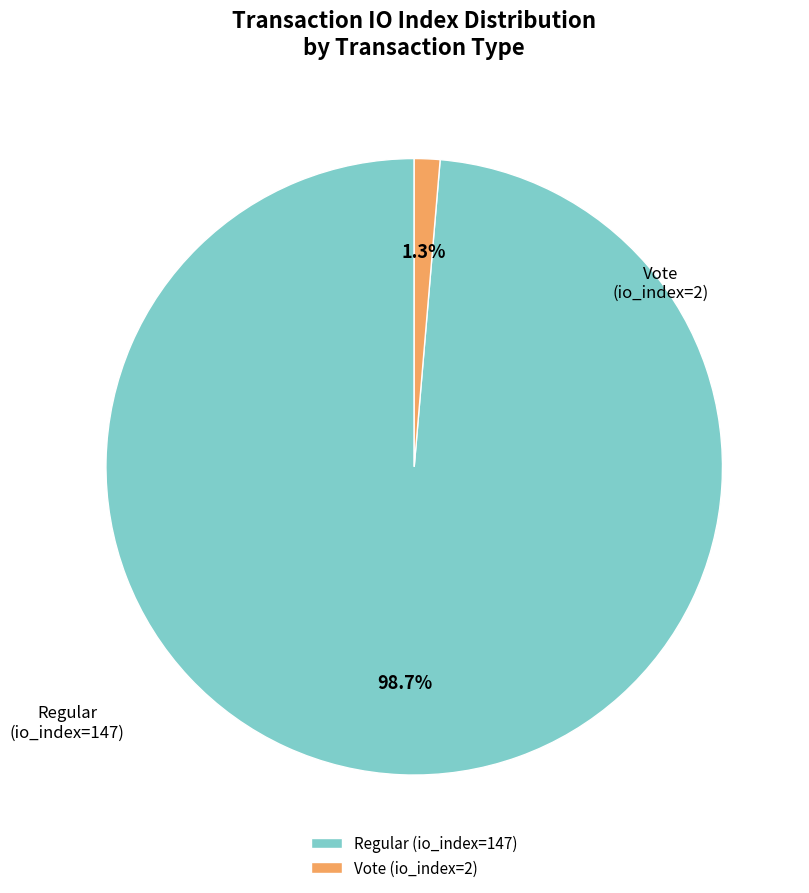

Is the sum of Vote (io_index=2) and Regular (io_index=147) greater than half?

Yes